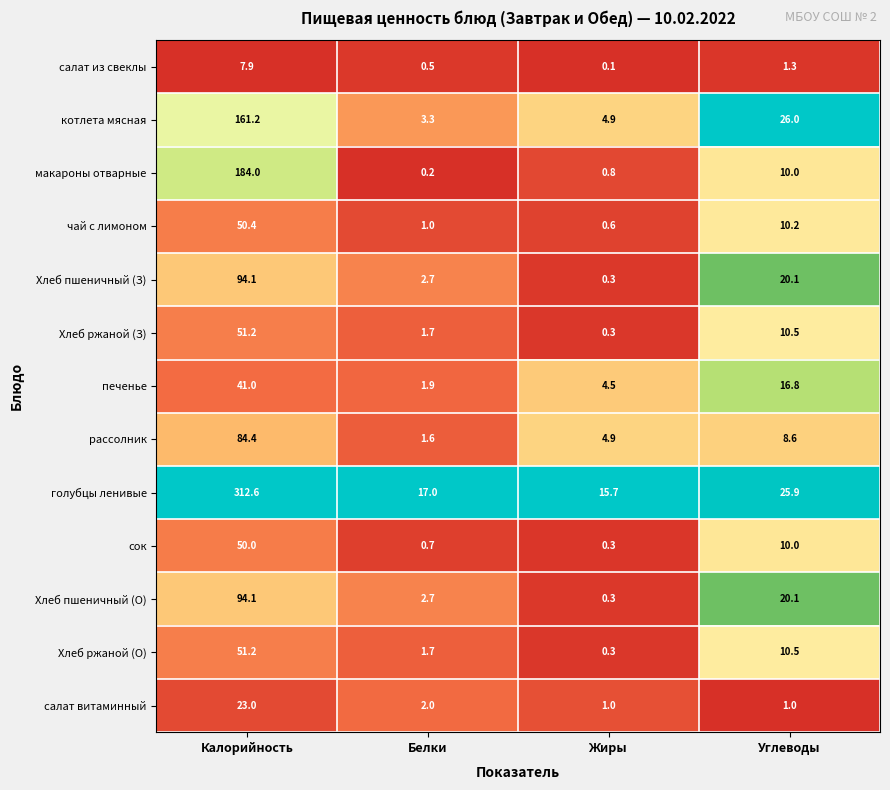

Which label corresponds to the largest value in the chart?

Калорийность